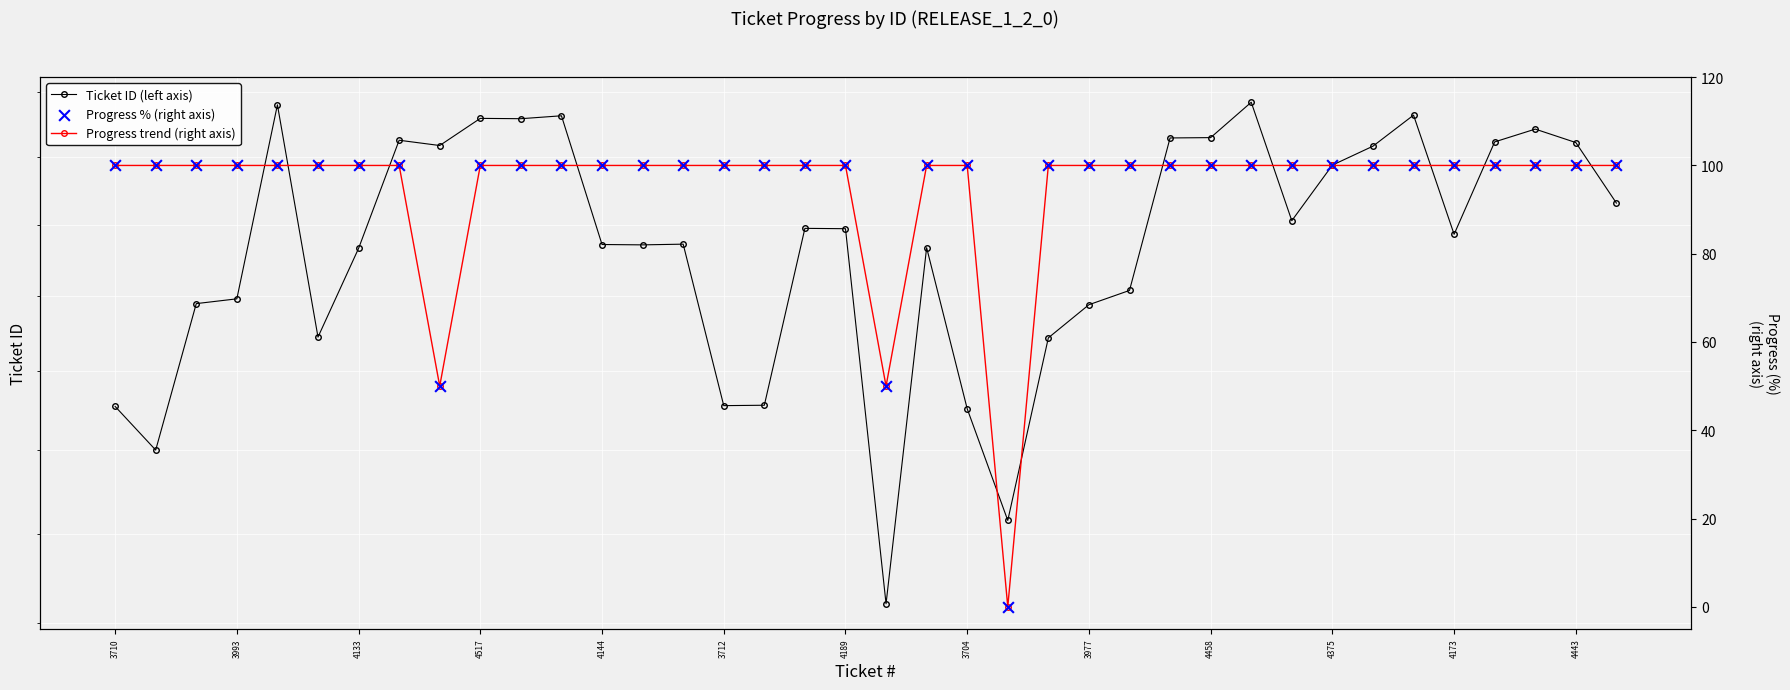

At how many categories does at least one series exceed 2774?

38